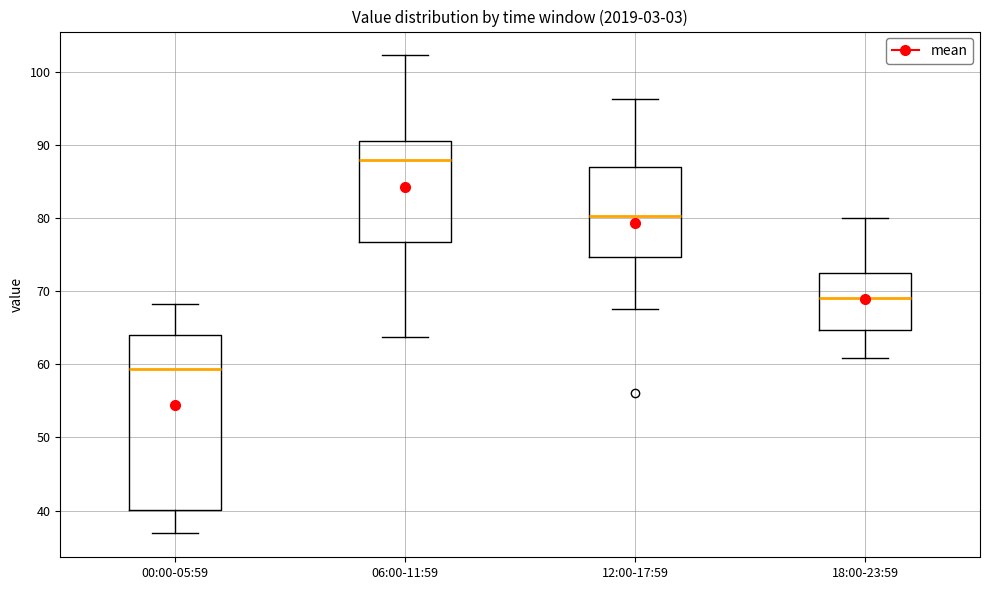

Which box is the tallest, from its lower edge to its upper edge?

00:00-05:59